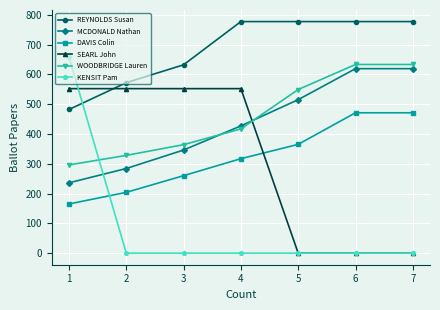

Which series has the widest spread of values?

KENSIT Pam